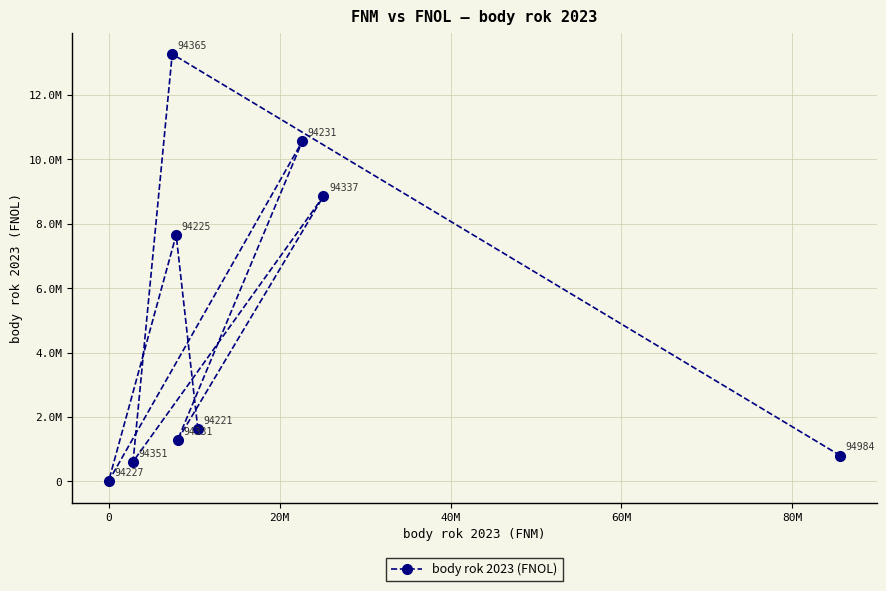

True or false: the data has more than 1 interior local peaks.

True